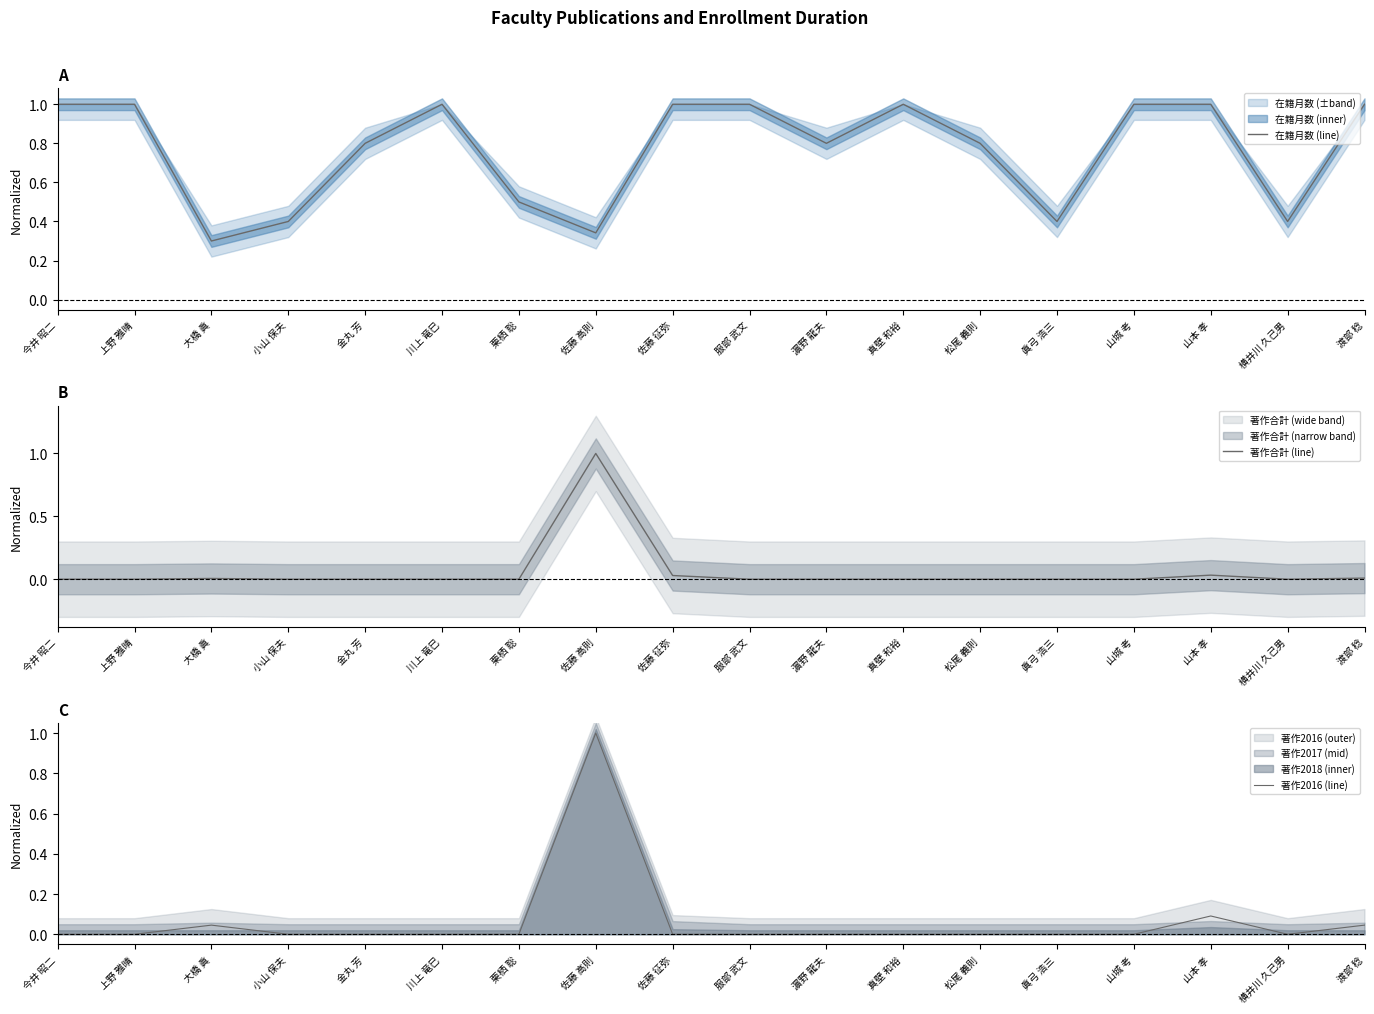

True or false: 在籍月数 (line) has more than 2 points higher than both neighbors.

False